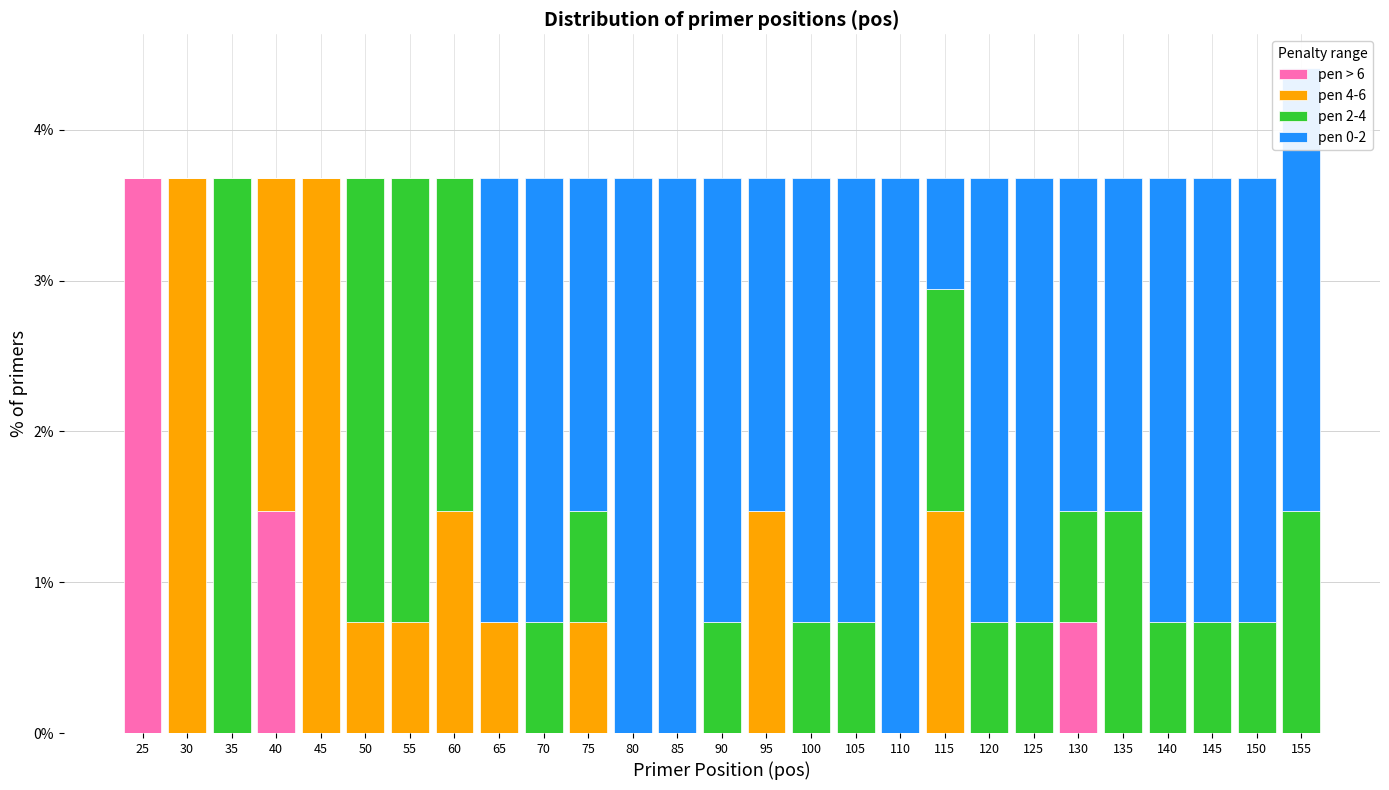

True or false: pen > 6 has a value of 0.0 at 35.

True